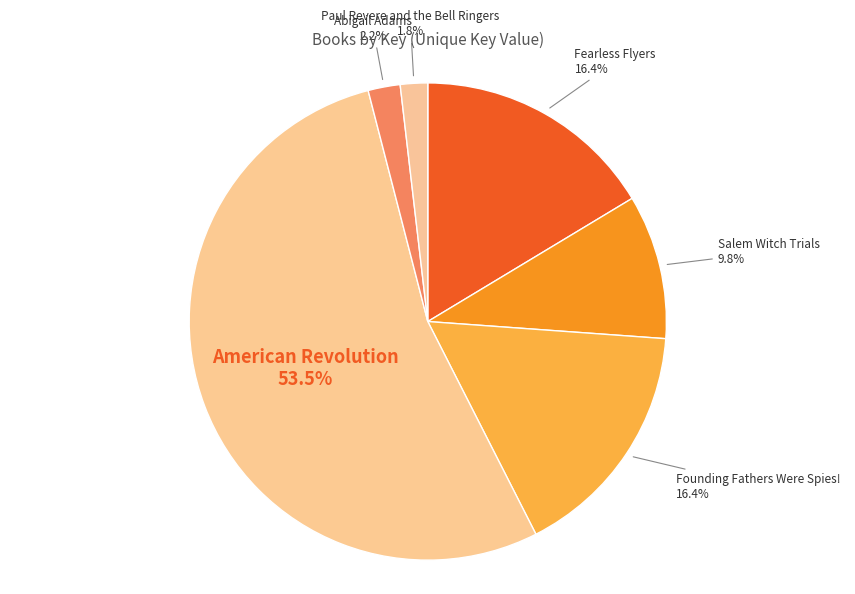

To the nearest percent, what is the difference between the Paul Revere and the Bell Ringers and Founding Fathers Were Spies! slice percentages?

15%